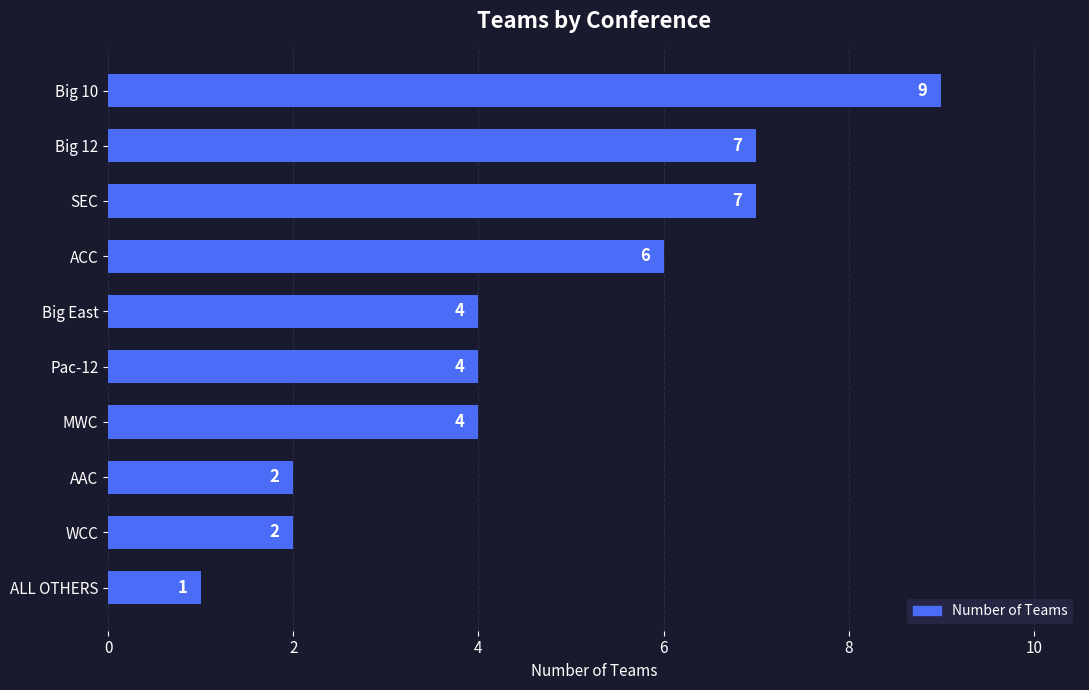

What is the ratio of the value at Big East to the value at AAC?

2.0